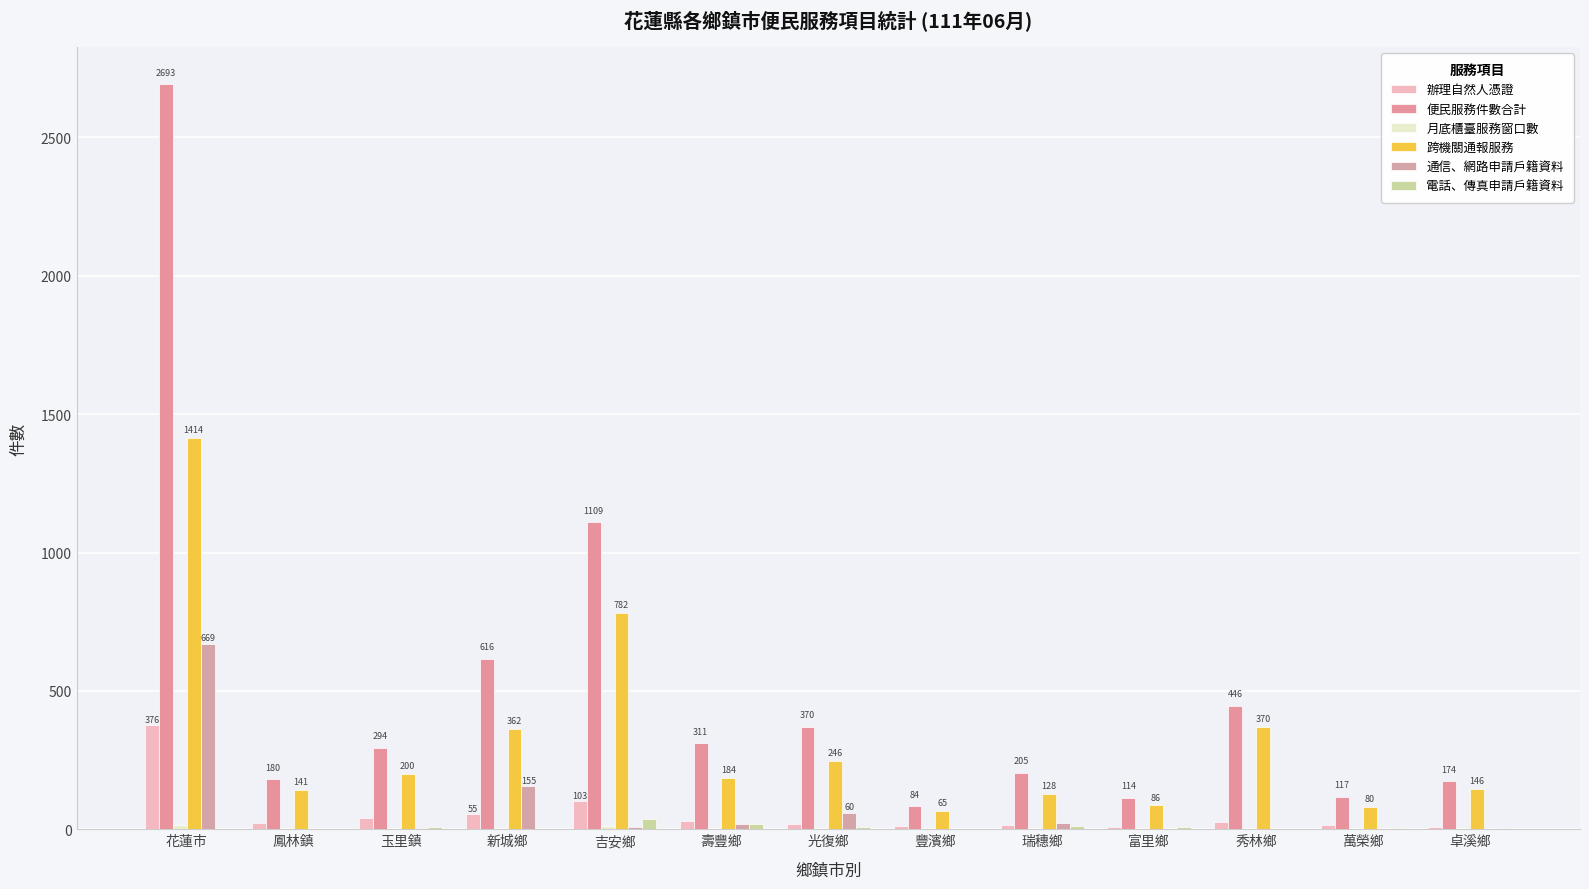

What is the label of the 4th bar from the right?

富里鄉